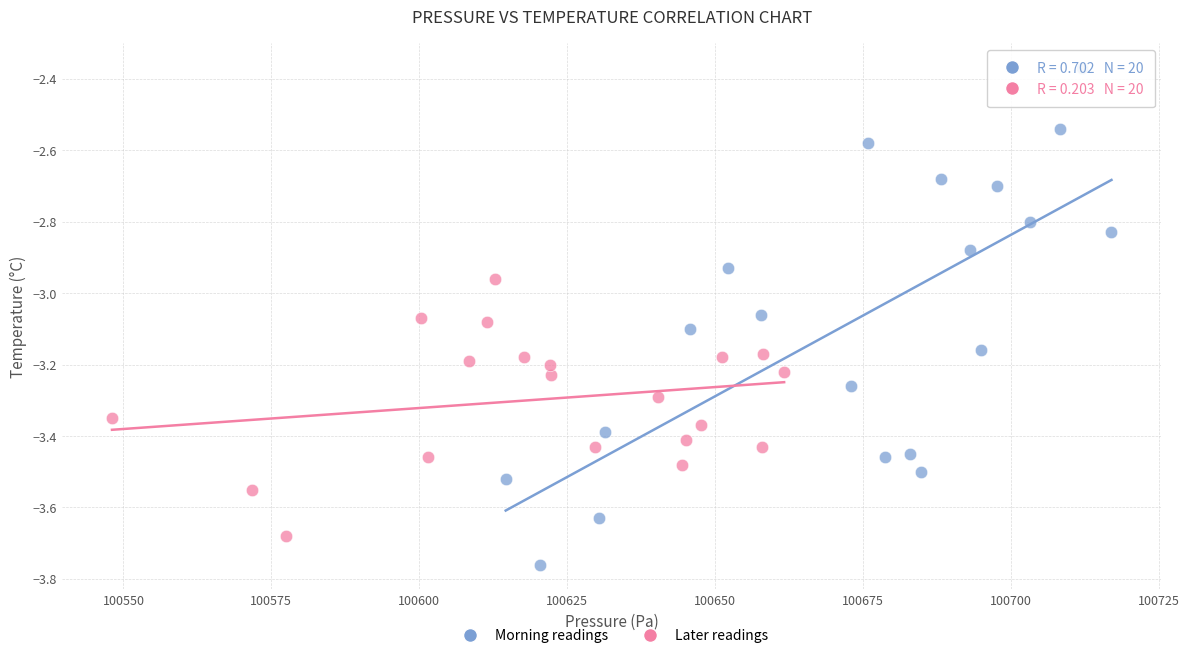

Which series contains the highest Y value?

Morning readings